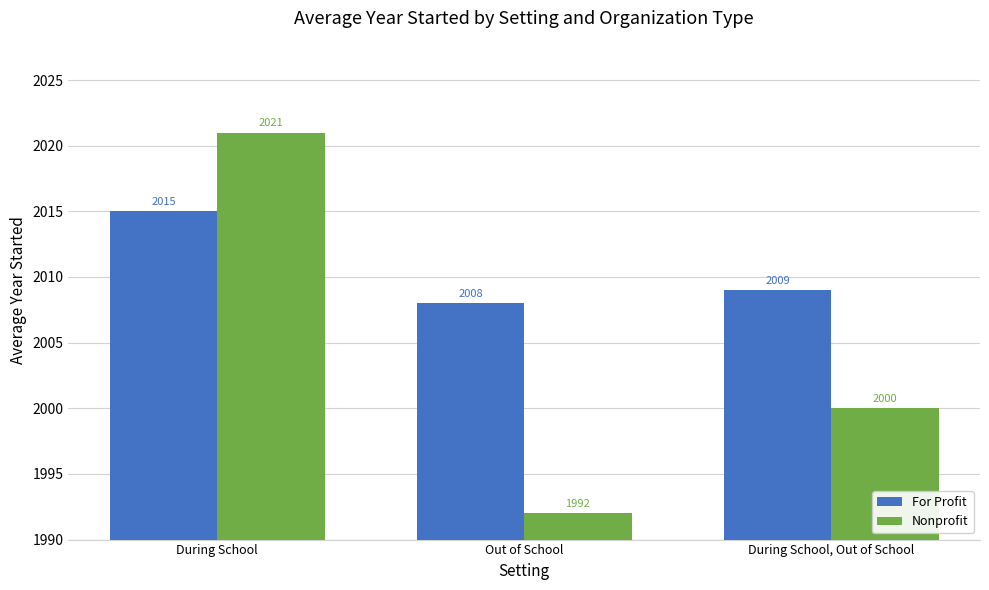

What is the sum of the For Profit values at During School and Out of School?

4023